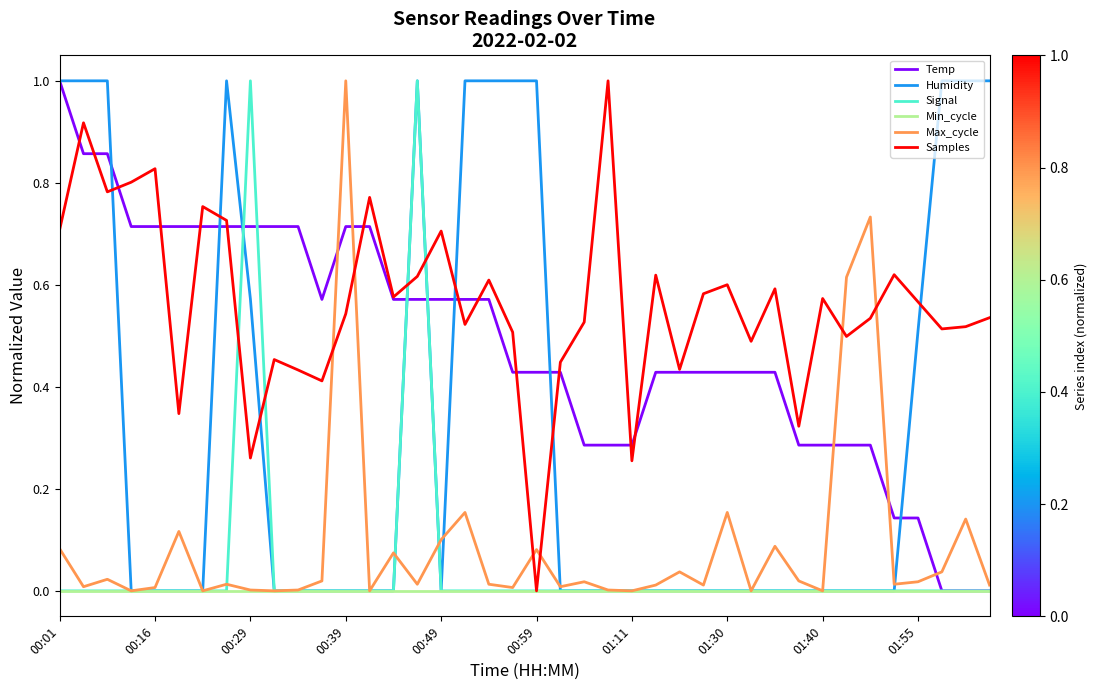

How many interior local valleys does the Samples series have?

13